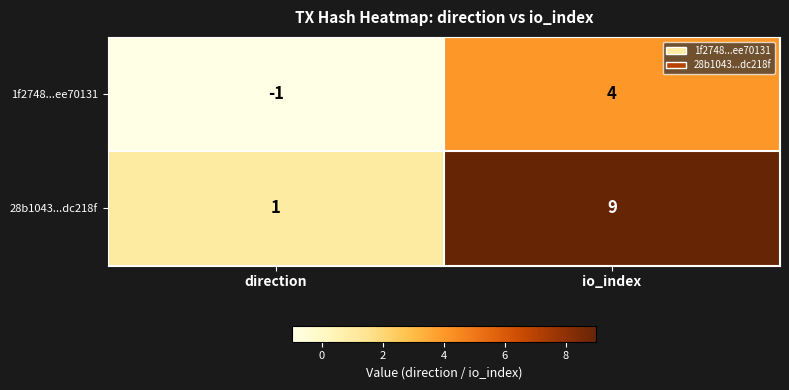

Rank the series at io_index from highest to lowest value.

28b1043...dc218f, 1f2748...ee70131